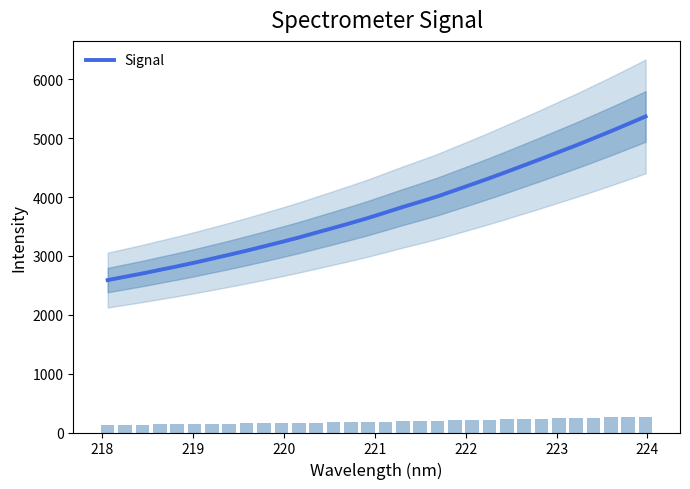

Does the chart contain any negative values?

No